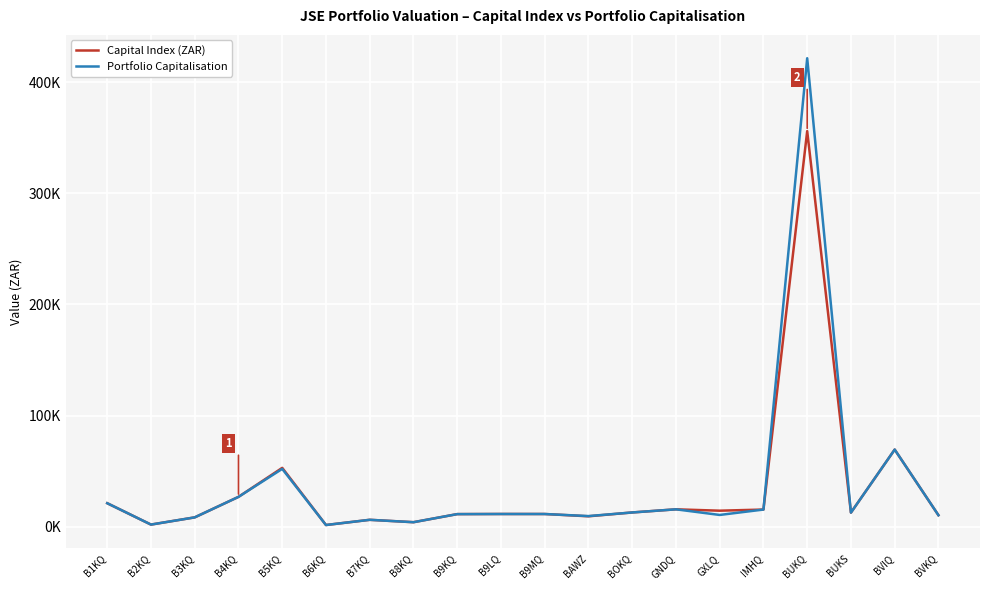

At how many categories does at least one series exceed 406198?

1